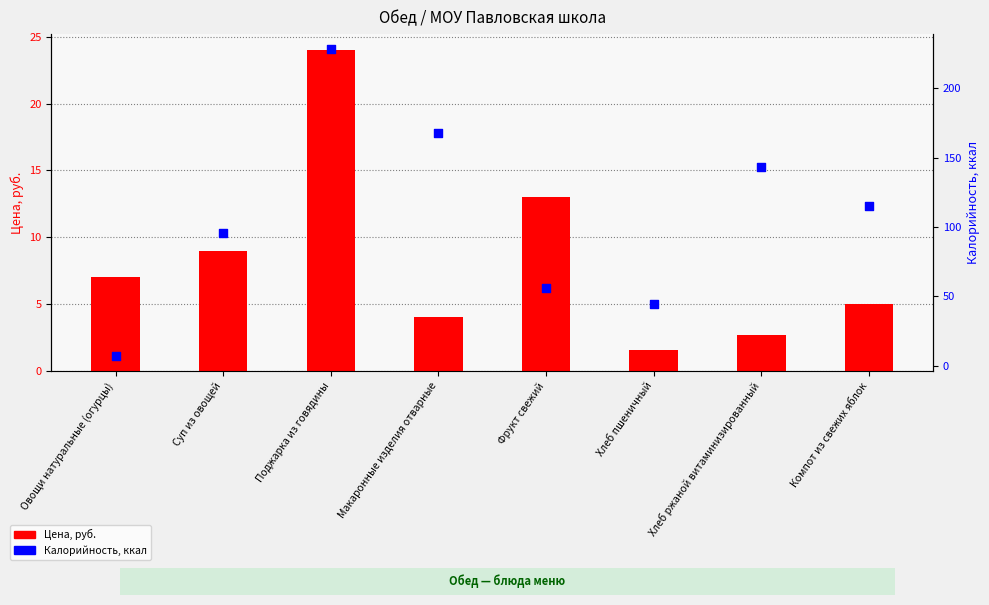

At which category is the sum across all series the highest?

Поджарка из говядины